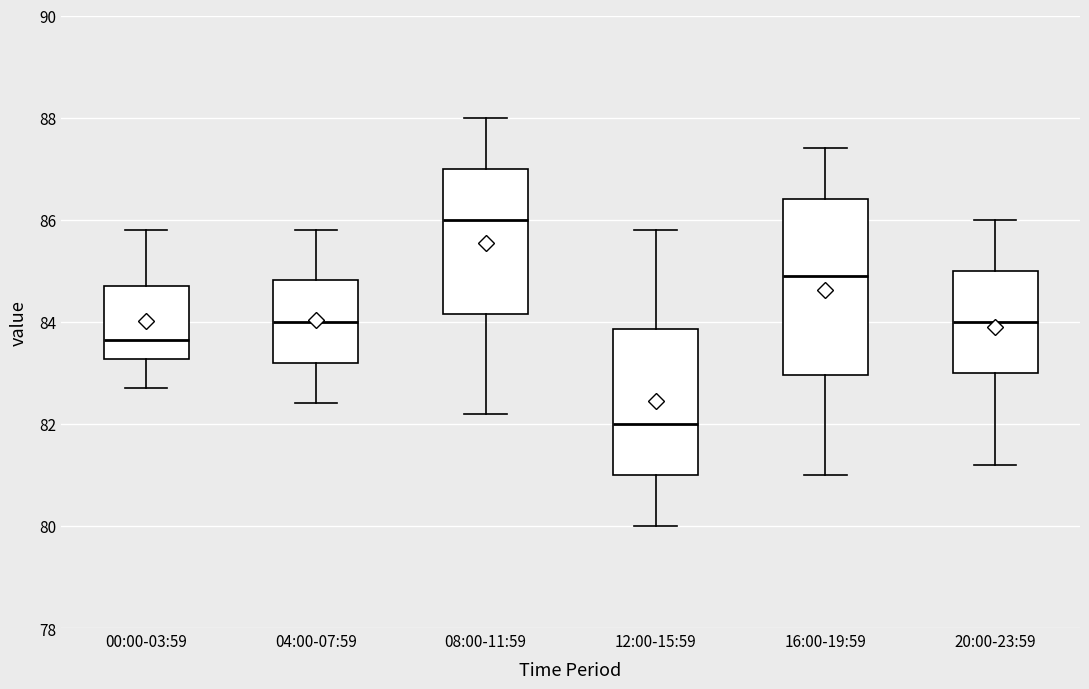

Which box's median line is the lowest?

12:00-15:59